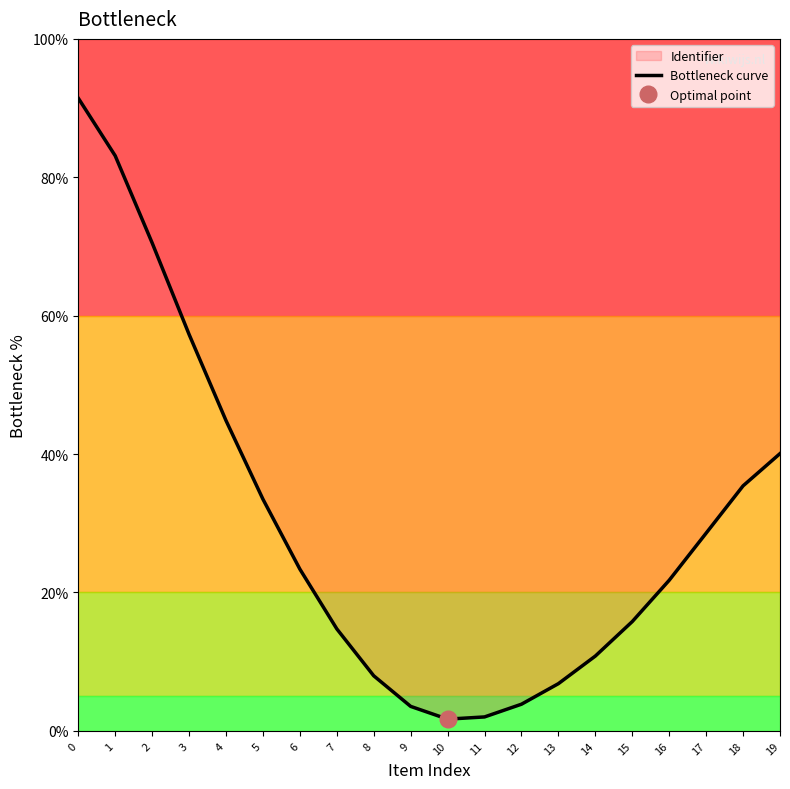

Reading right to left, list all the values displayed in this chart.

40.1	35.4	28.6	21.8	15.8	10.8	6.8	3.9	2.0	1.7	3.5	8.0	14.7	23.4	33.5	44.8	57.3	70.5	83.1	91.4